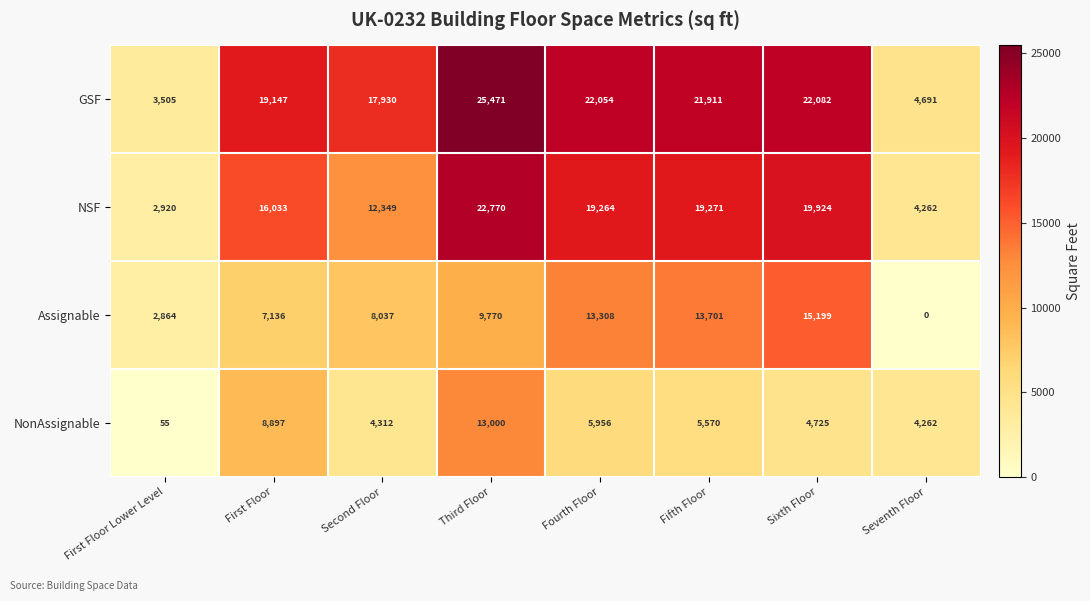

What is the approximate value of Assignable at Sixth Floor, to the nearest 10?

15200